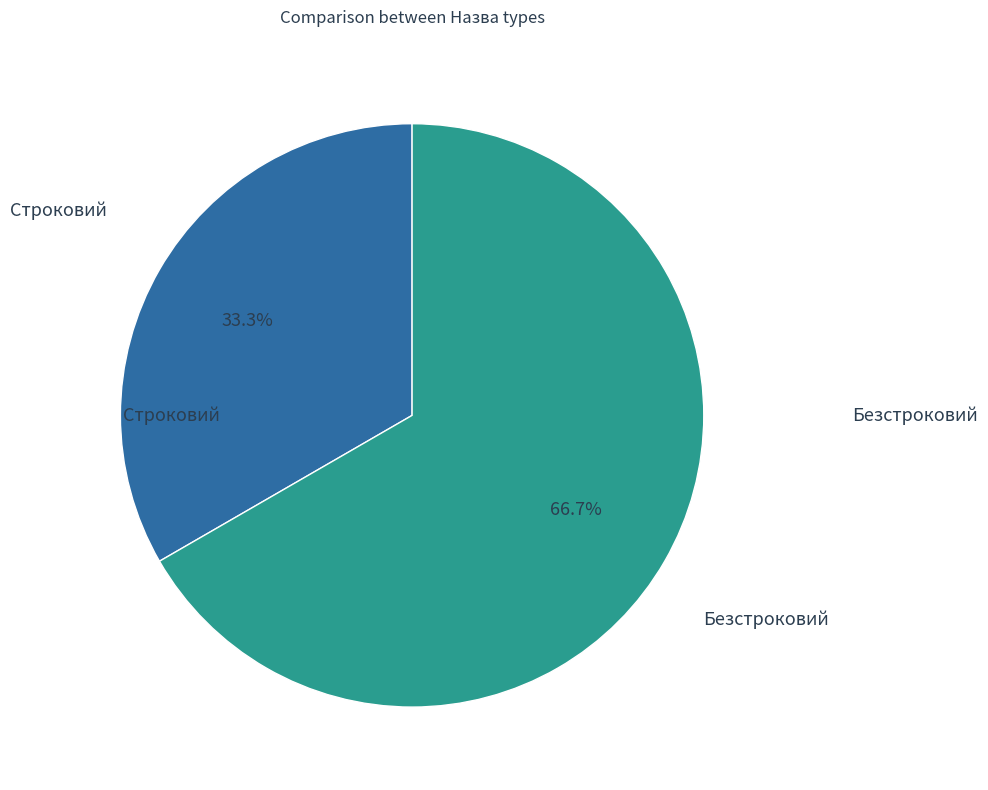

Does any single category account for the majority?

Yes